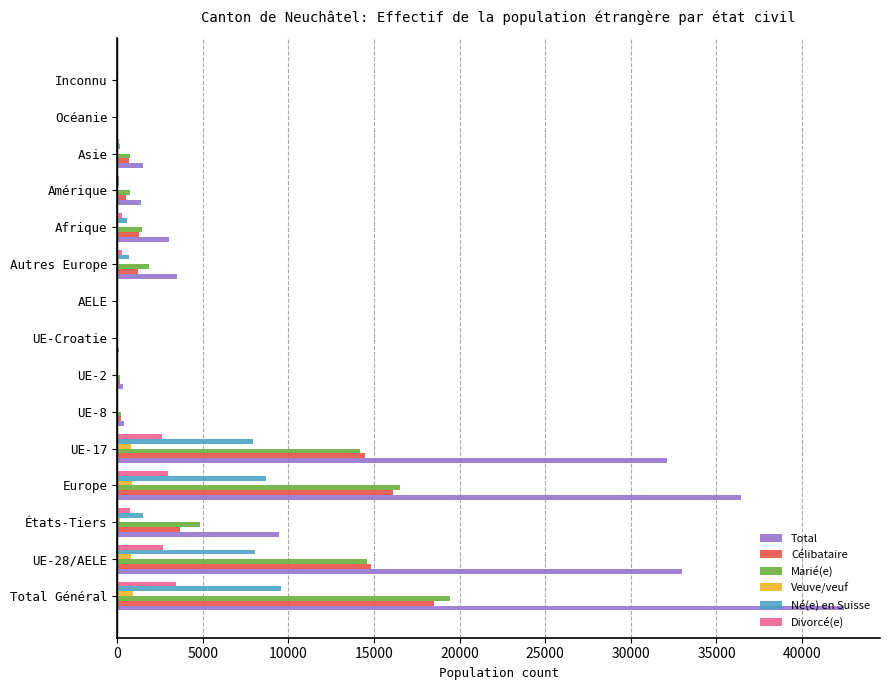

Which series has the largest total across all categories?

Total